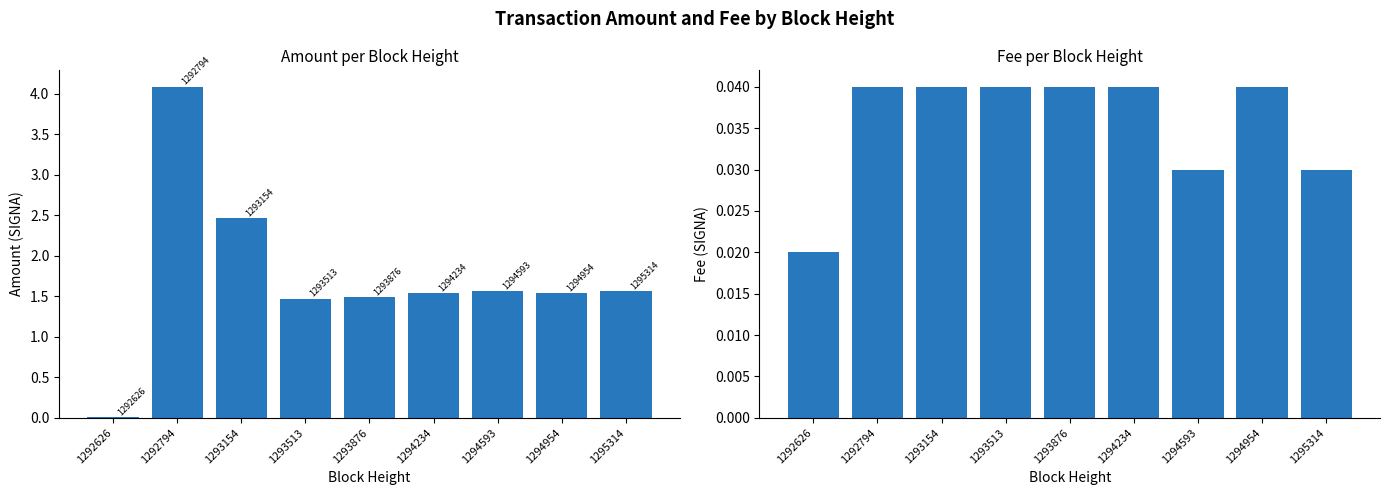

Does the chart contain stacked bars?

No